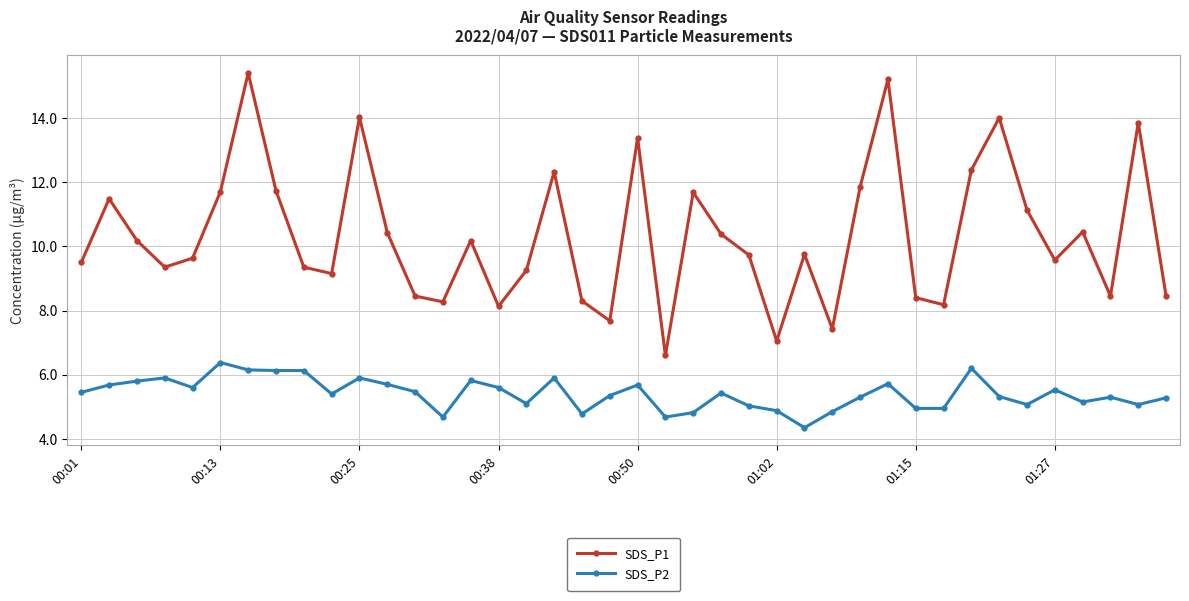

What is the value of the SDS_P2 point at the 29th from the left?

5.3